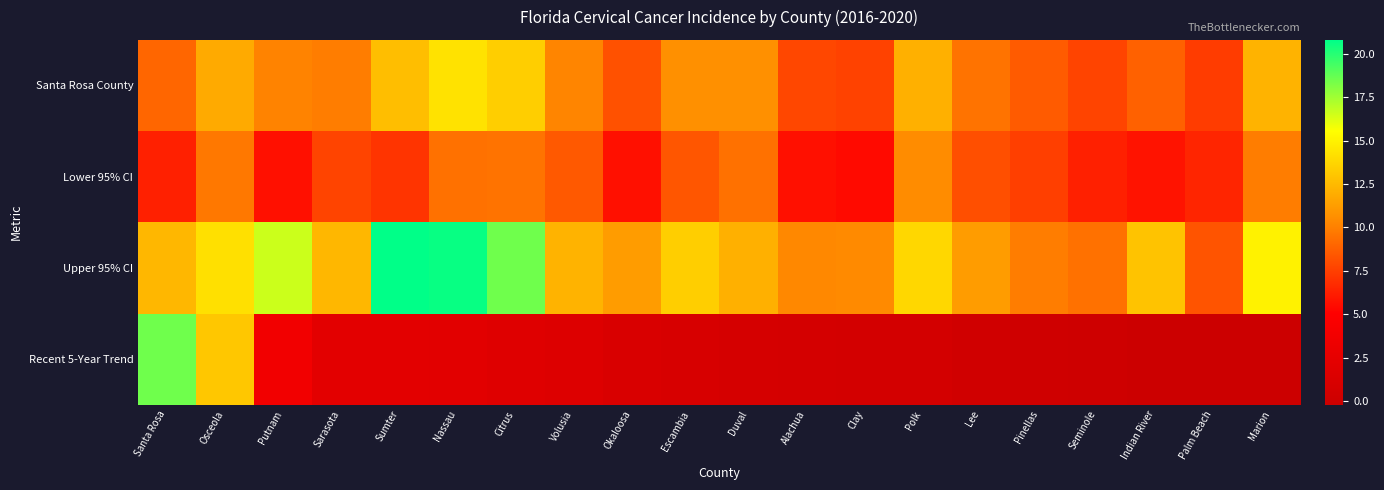

How many series are shown in this chart?

4